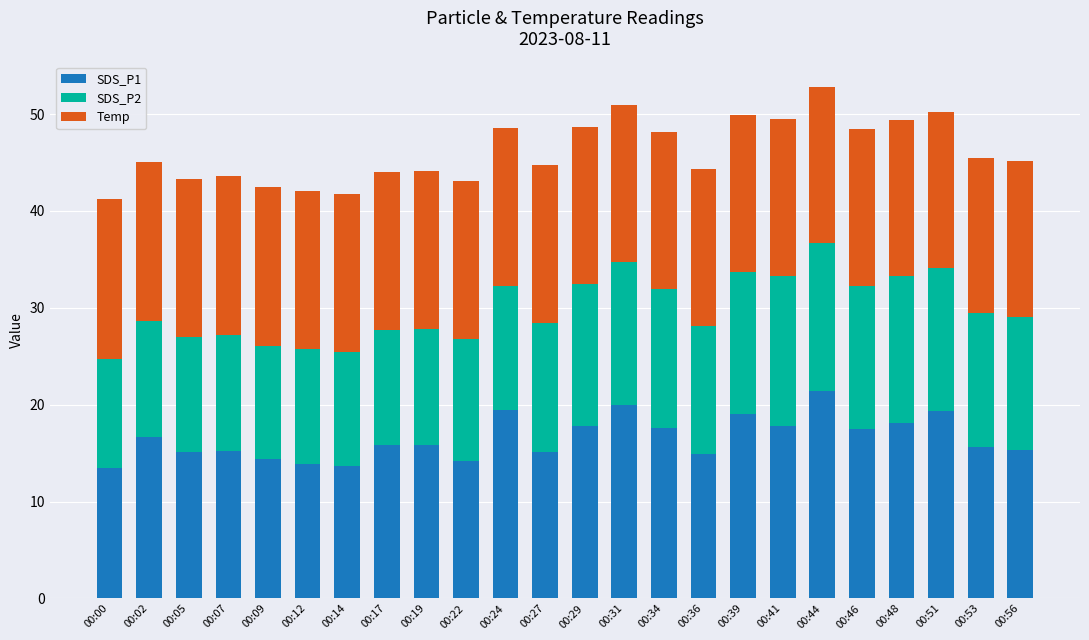

What is the total value across all series at 00:44?

52.8